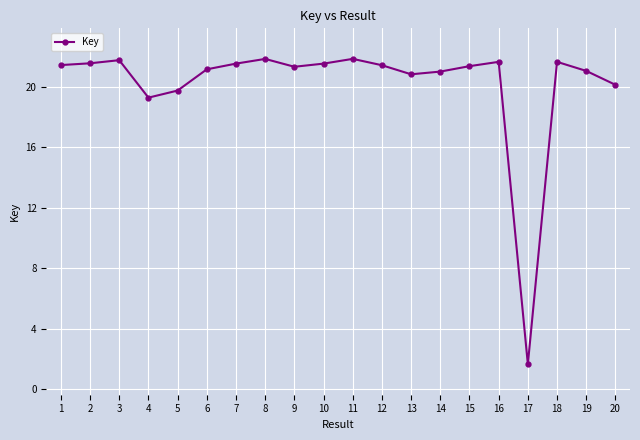

How many lines are shown in the chart?

1